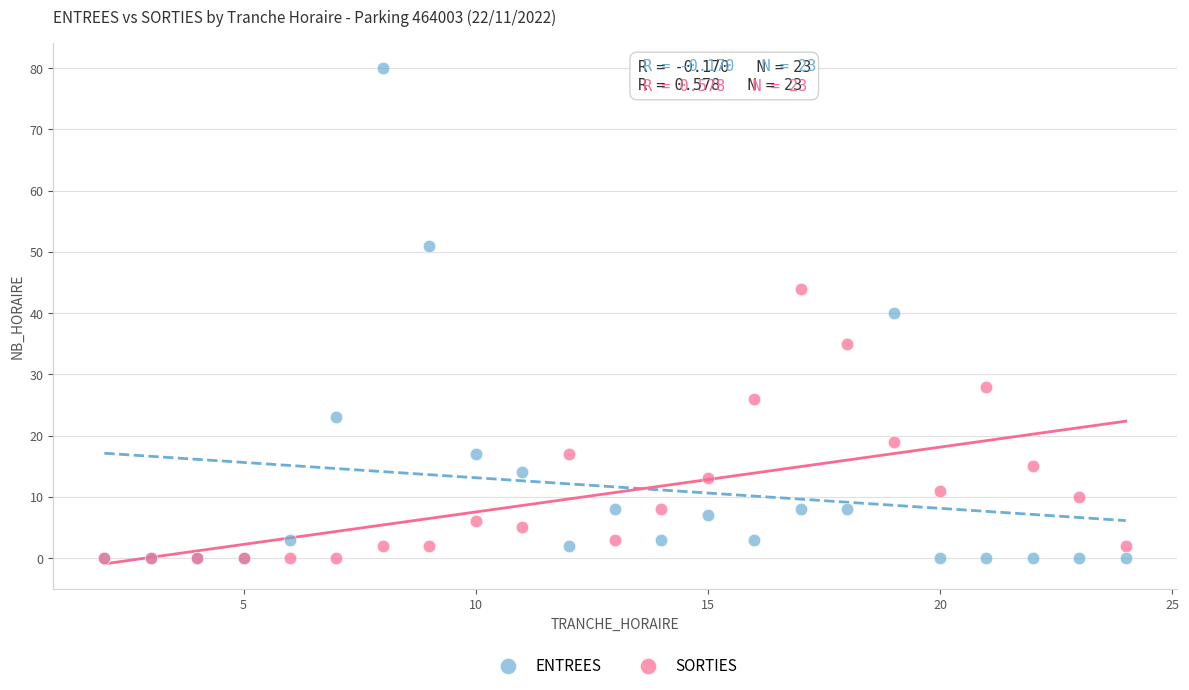

In the SORTIES series, what Y value is closest to 22?

19